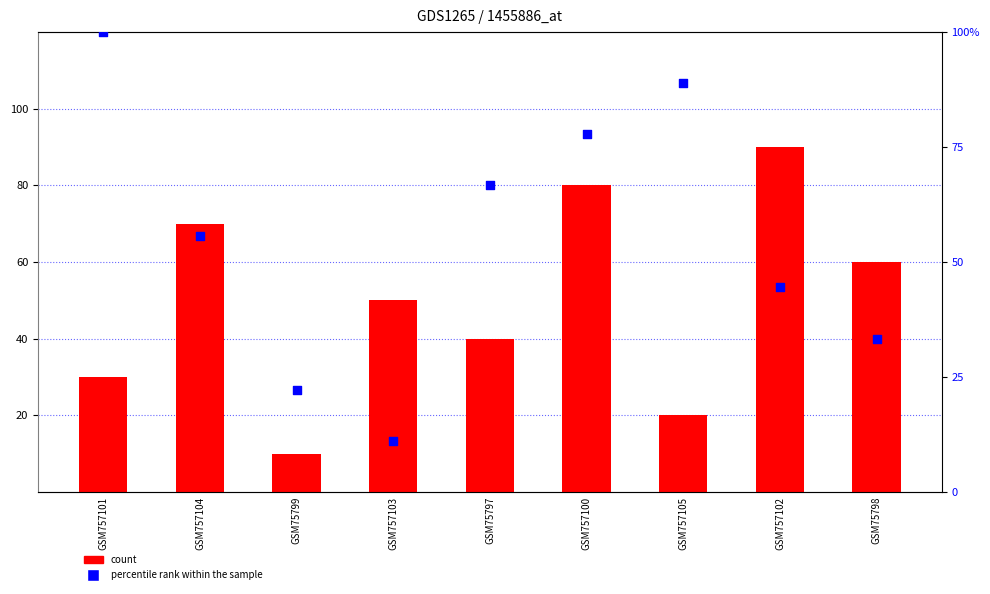

What are all the series names shown in the legend?

count, percentile rank within the sample